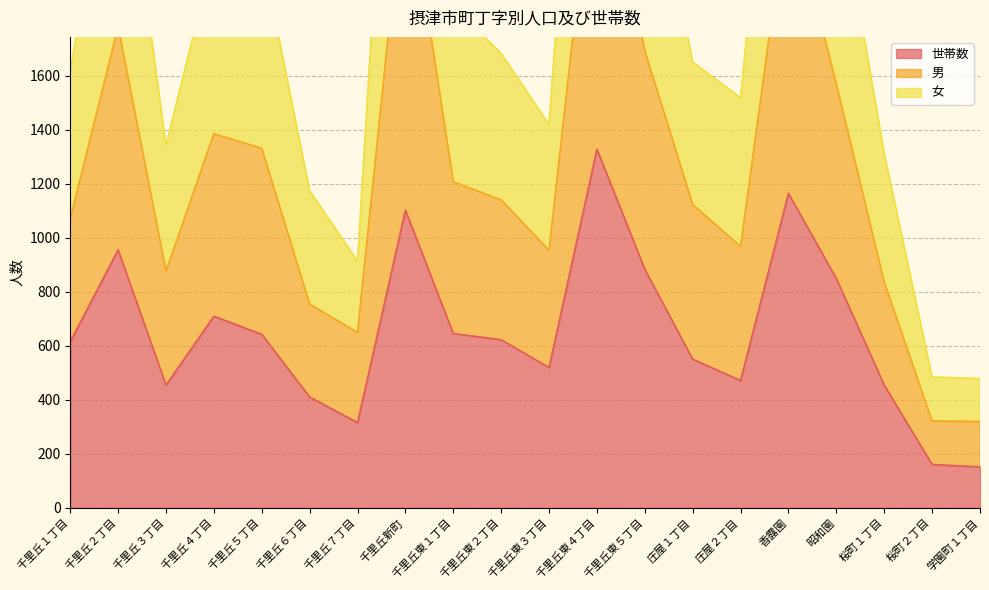

How many data points in 世帯数 are less than 623?

10